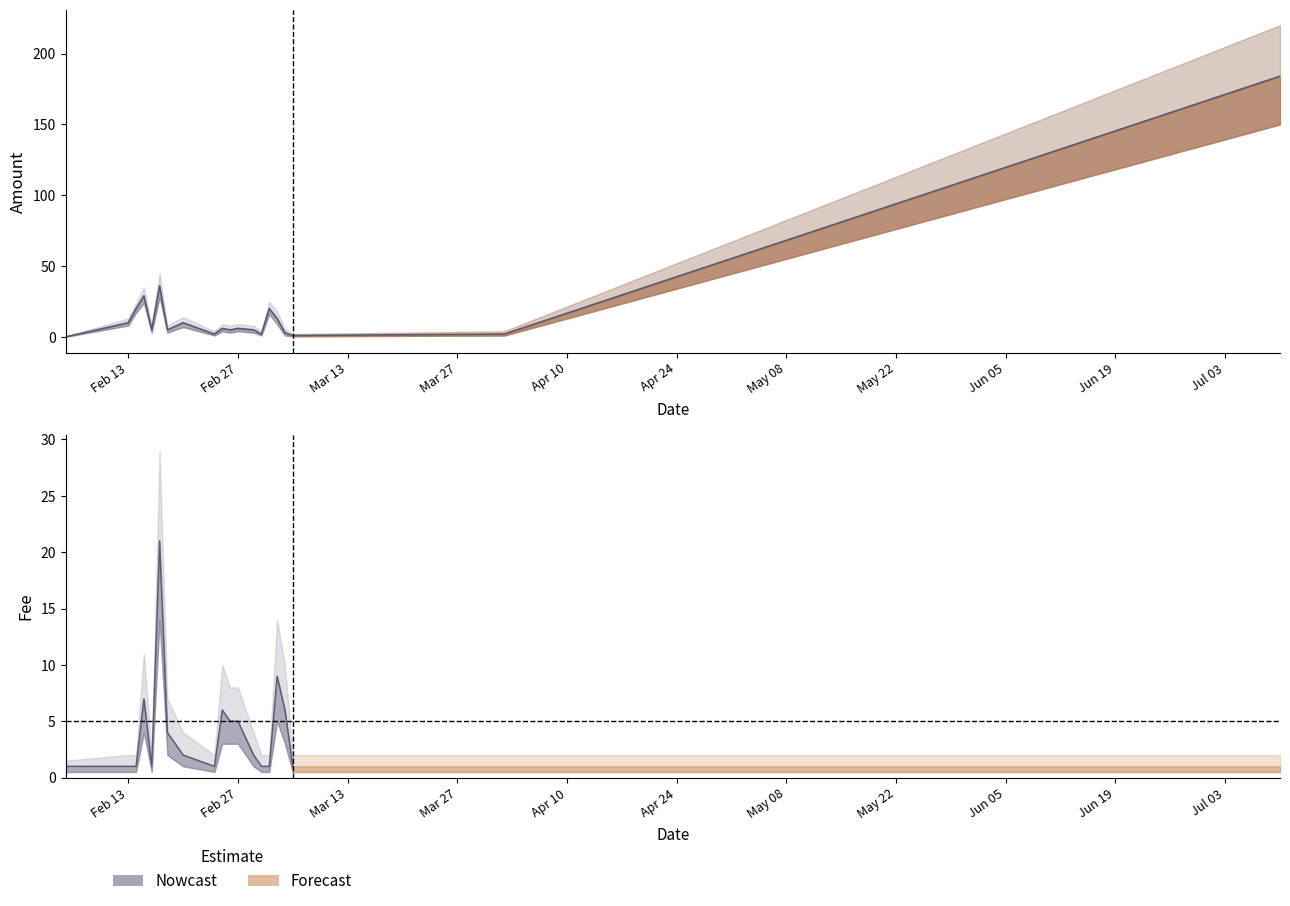

List the labels in order of value, smallest first.

2017-02-05, 2017-03-06, 2017-02-24, 2017-03-02, 2017-04-02, 2017-03-05, 2017-02-16, 2017-02-18, 2017-02-26, 2017-03-01, 2017-02-25, 2017-02-27, 2017-02-13, 2017-02-20, 2017-03-04, 2017-02-14, 2017-03-03, 2017-02-15, 2017-02-17, 2017-07-10